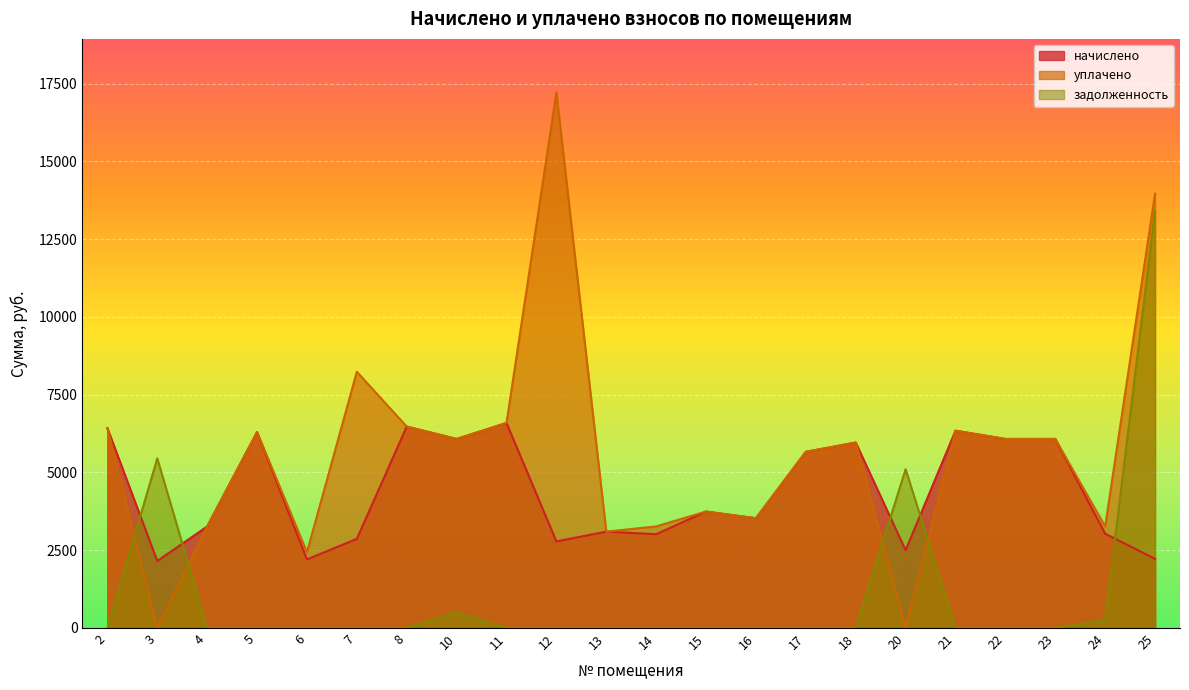

List the series in order of their peak value, lowest first.

начислено, задолженность, уплачено